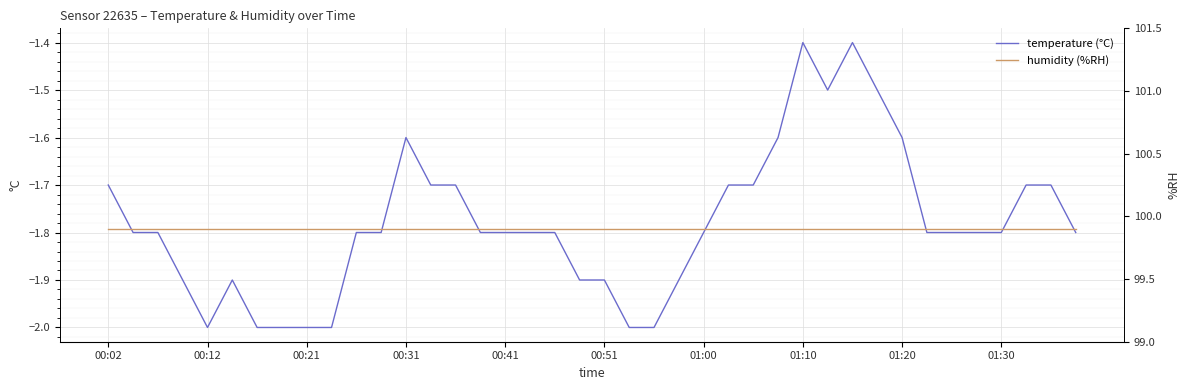

What is the minimum value for temperature (°C)?

-2.0